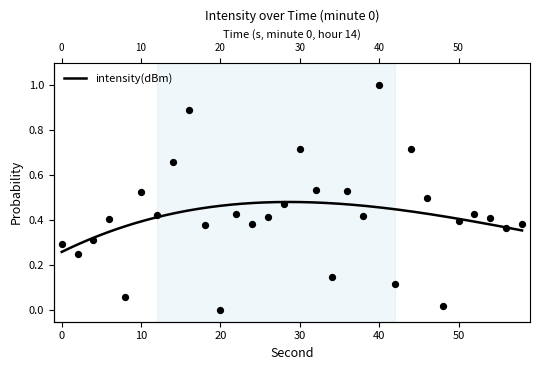

Between 56 and 2, which is larger?

56